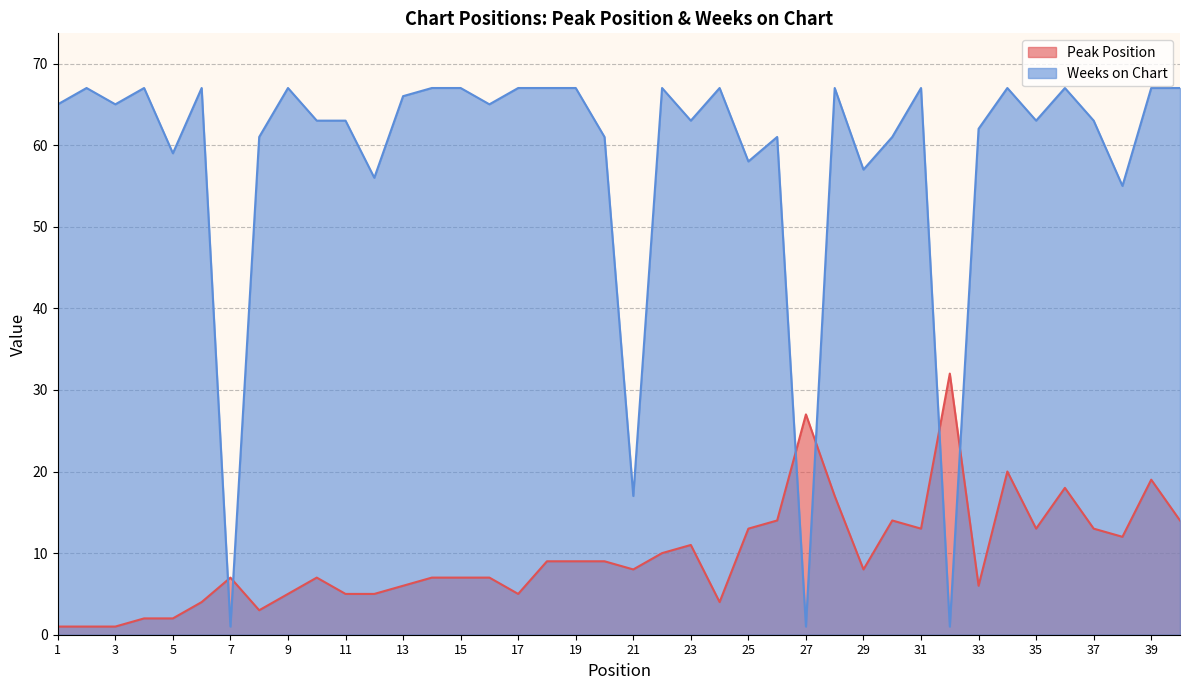

What are all the series names shown in the legend?

Peak Position, Weeks on Chart